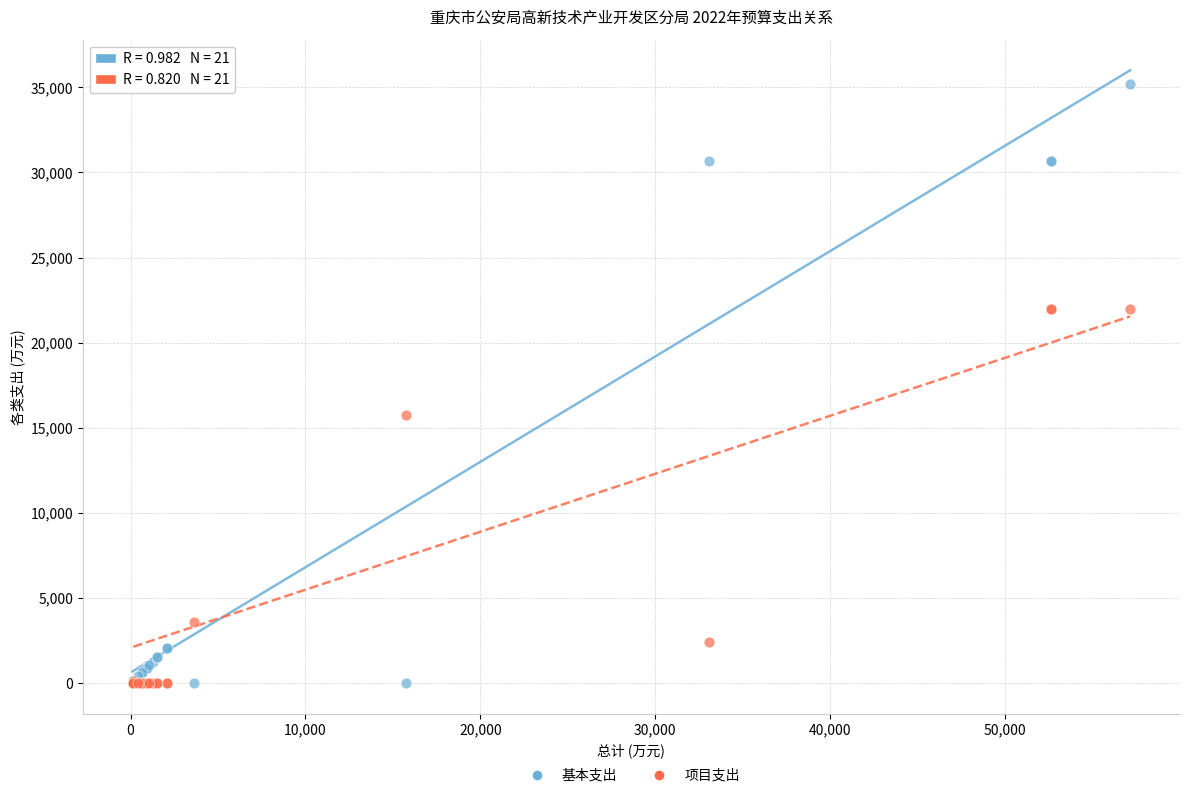

Which series contains the highest Y value?

基本支出